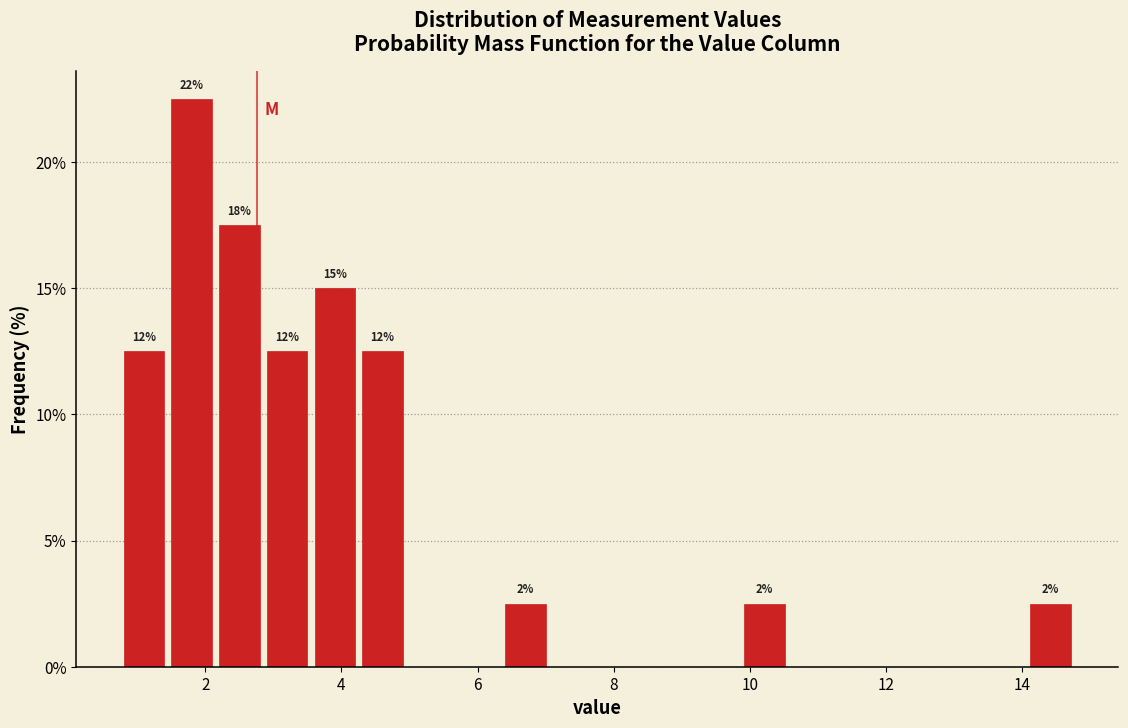

Around what value on the x-axis is the tallest bar? Give the approximate position of its centre, as read against the axis.

1.8